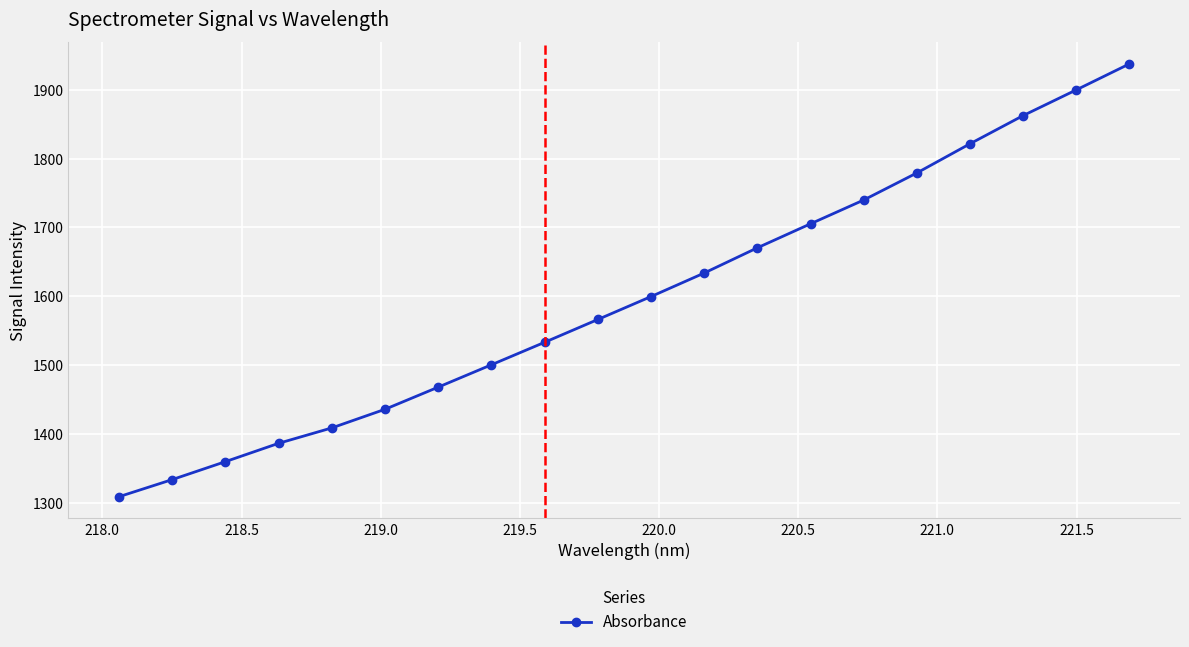

True or false: the data has more than 1 interior local peaks.

False